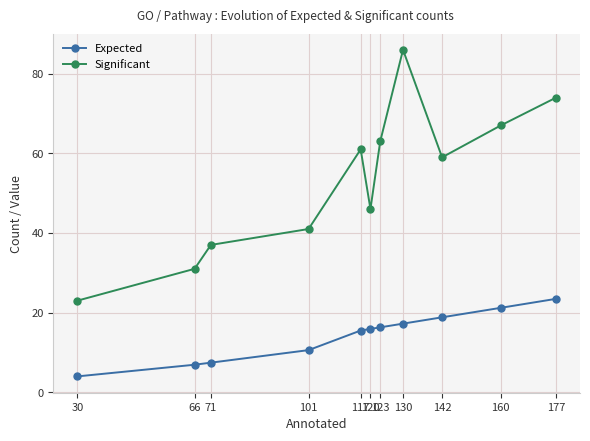

What is the value of the Significant point at the 4th from the left?

41.0